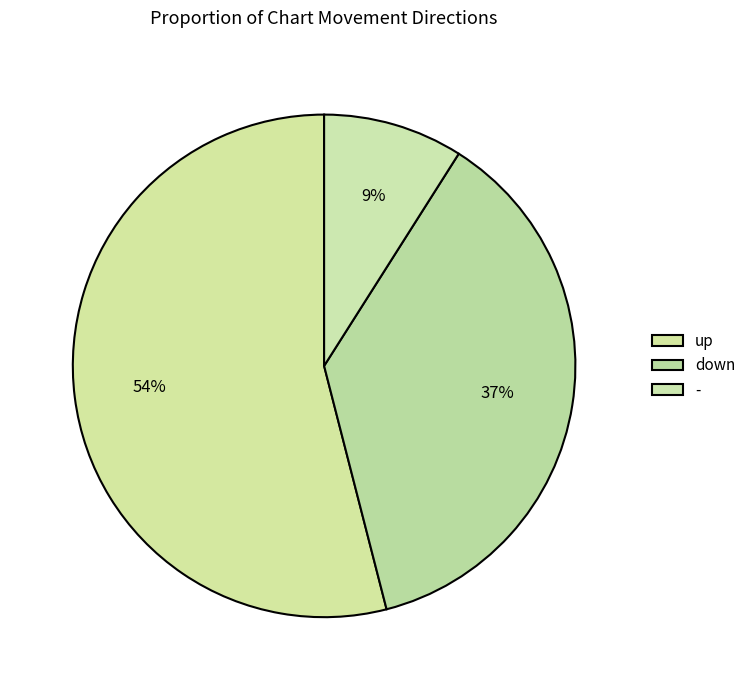

What is the ratio of the value at - to the value at down?

0.2